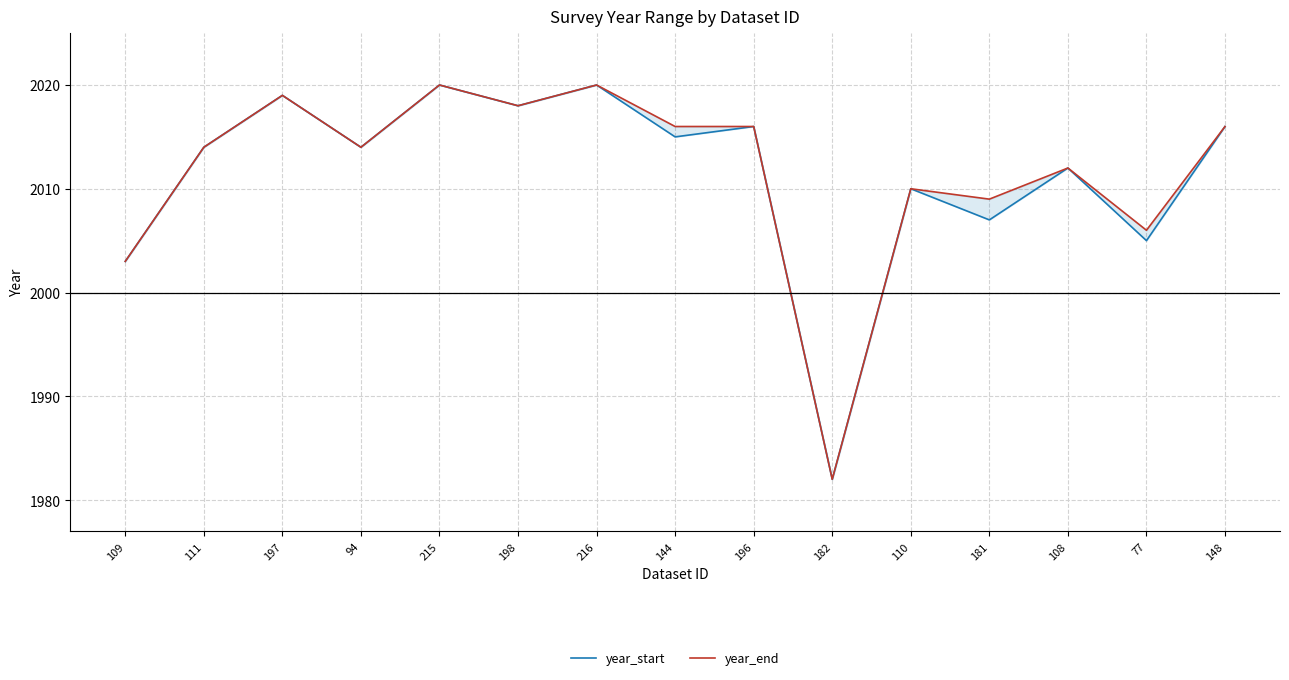

Reading left to right, list all the values displayed in this chart.

year_start: 2003	2014	2019	2014	2020	2018	2020	2015	2016	1982	2010	2007	2012	2005	2016
year_end: 2003	2014	2019	2014	2020	2018	2020	2016	2016	1982	2010	2009	2012	2006	2016